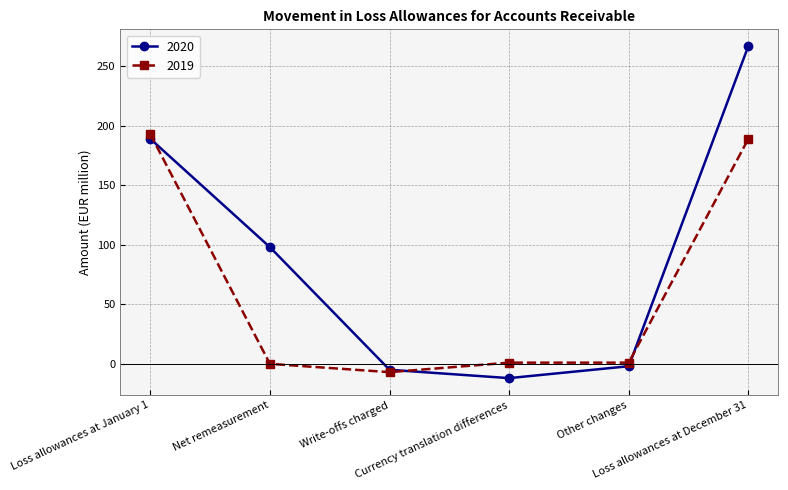

Rank the series by their maximum value, from highest to lowest.

2020, 2019